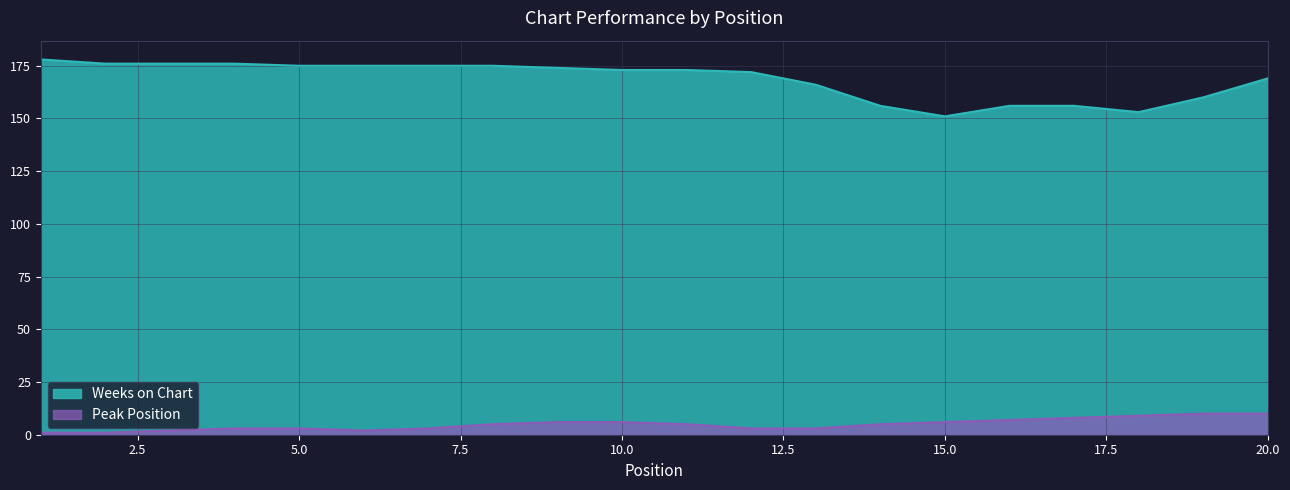

What is the highest value of the Weeks on Chart series?

178